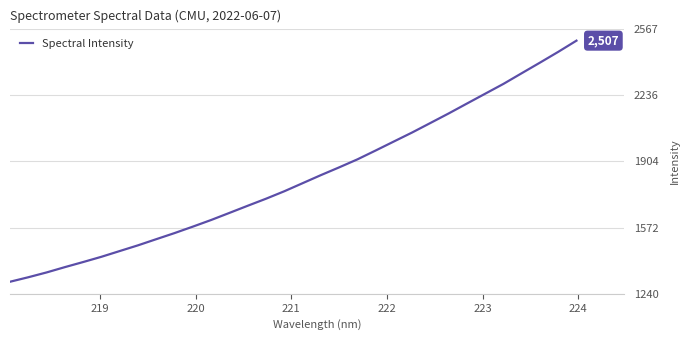

What is the smallest value displayed?

1300.7